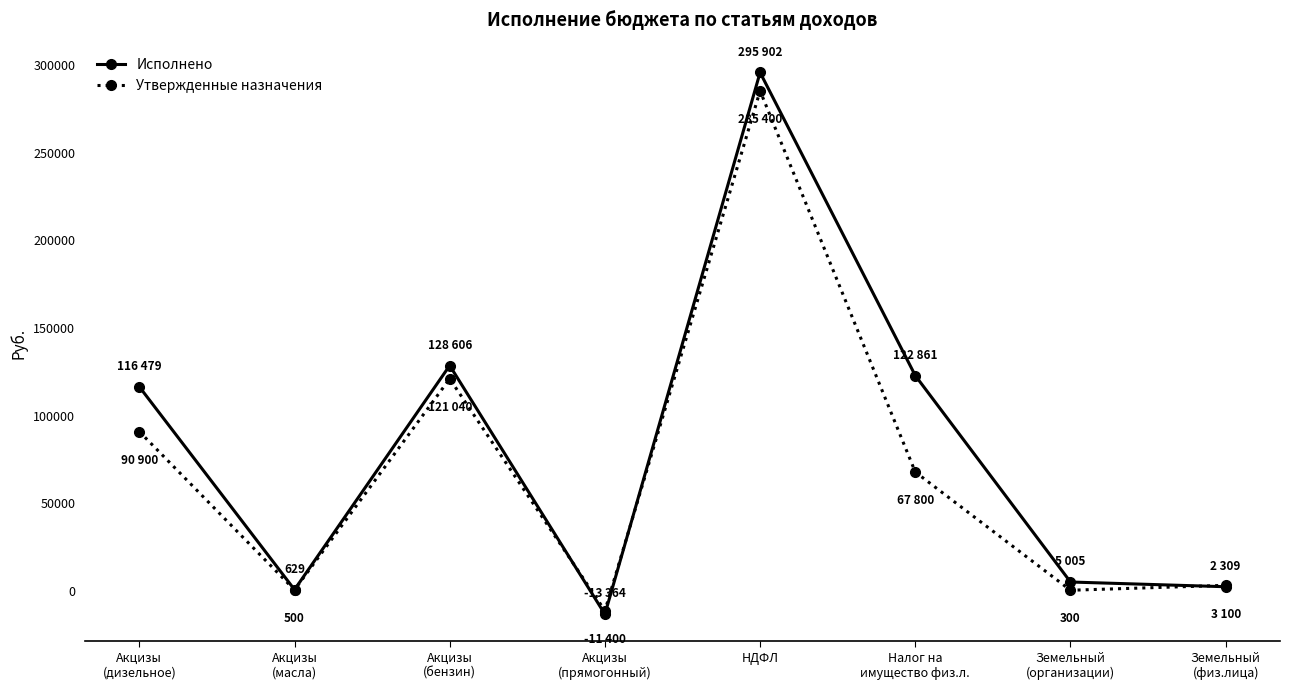

In Утвержденные назначения, how many points are higher than both neighbors (excluding endpoints)?

2